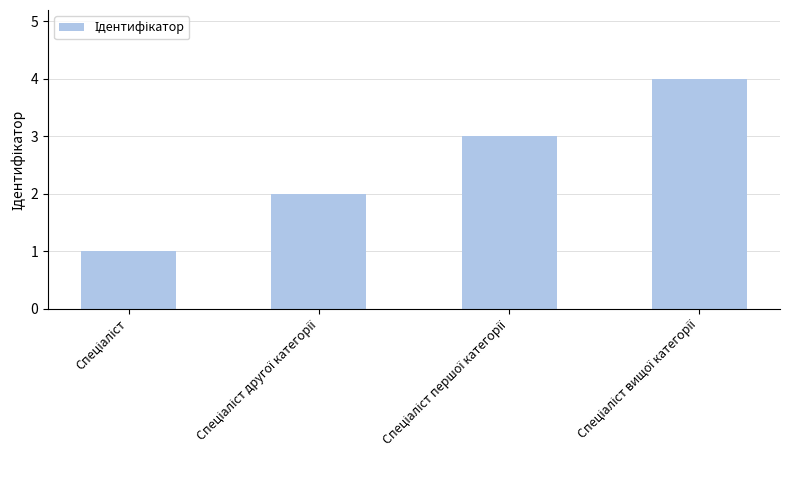

What is the sum of all values?

10